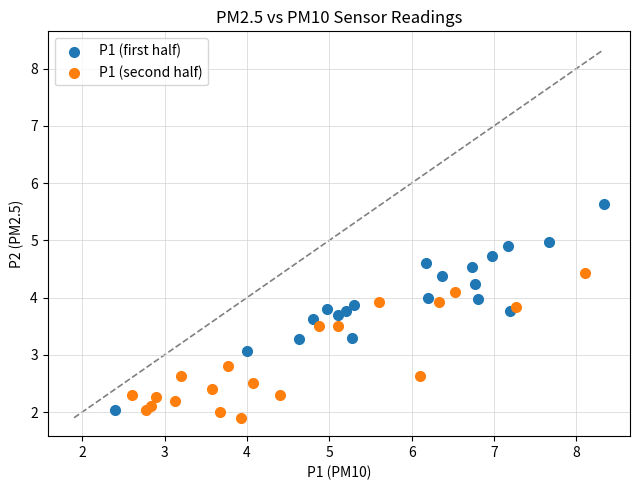

Which series has the largest Y range (max minus min)?

P1 (first half)